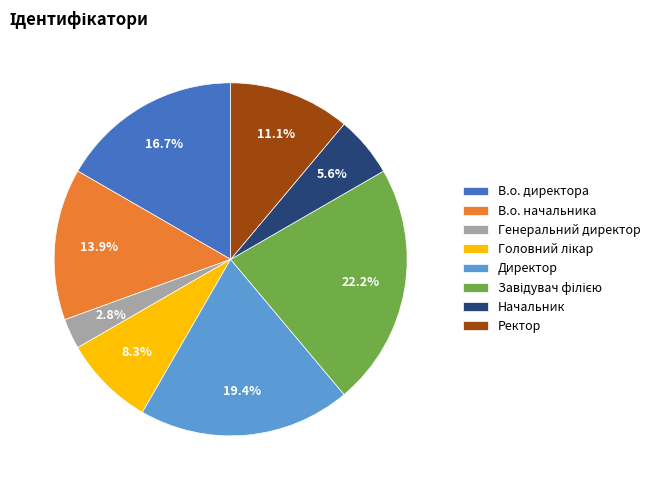

Is Директор the majority of the pie?

No